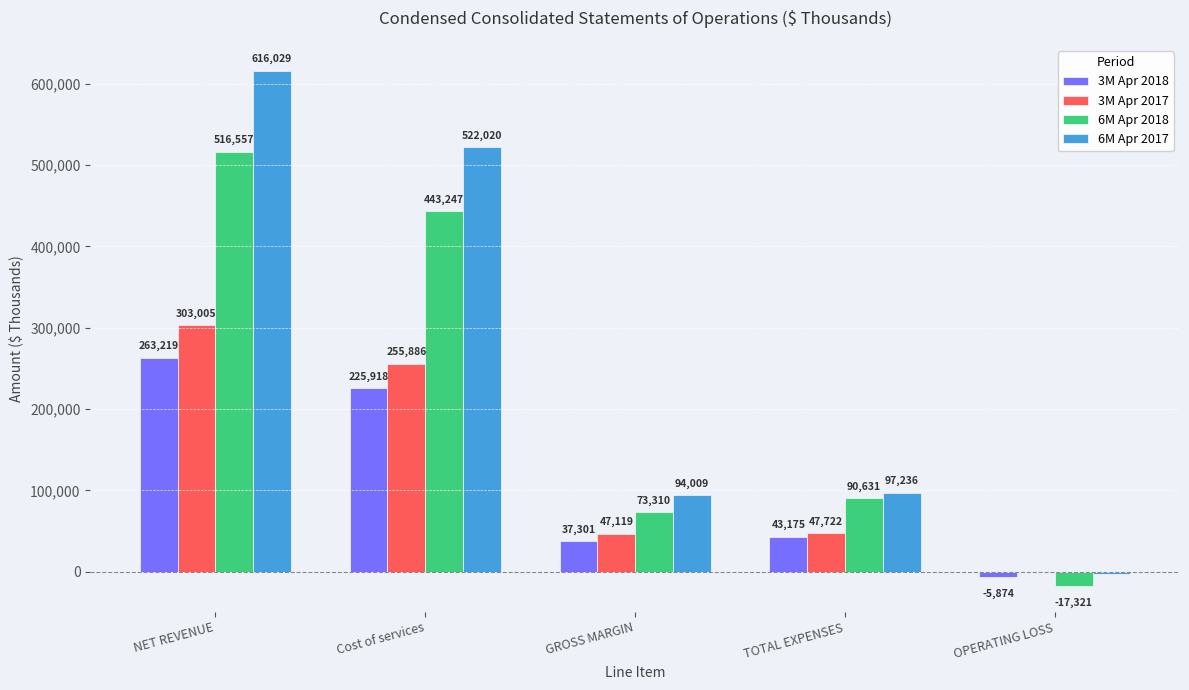

What are all the series names shown in the legend?

3M Apr 2018, 3M Apr 2017, 6M Apr 2018, 6M Apr 2017